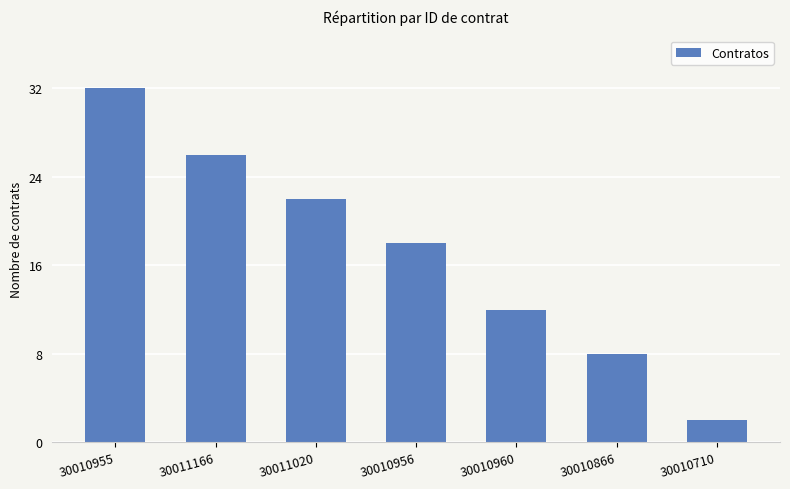

What is the difference between the values at 30010956 and 30010710?

16